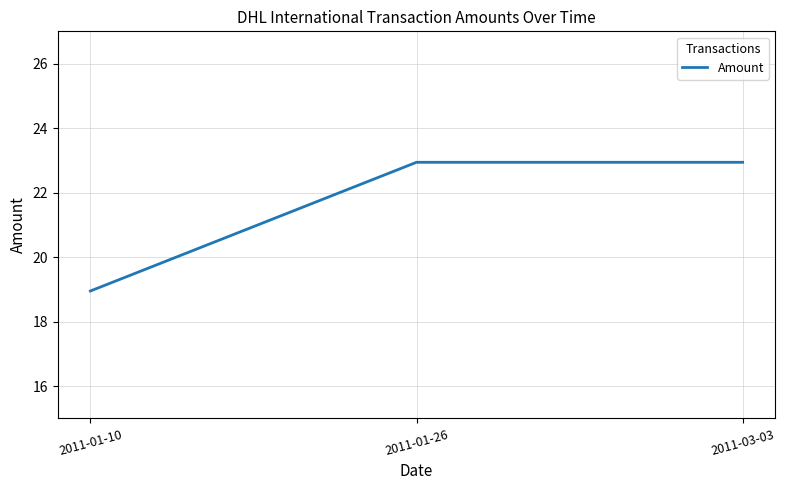

What is the approximate value at 2011-01-26?

22.9